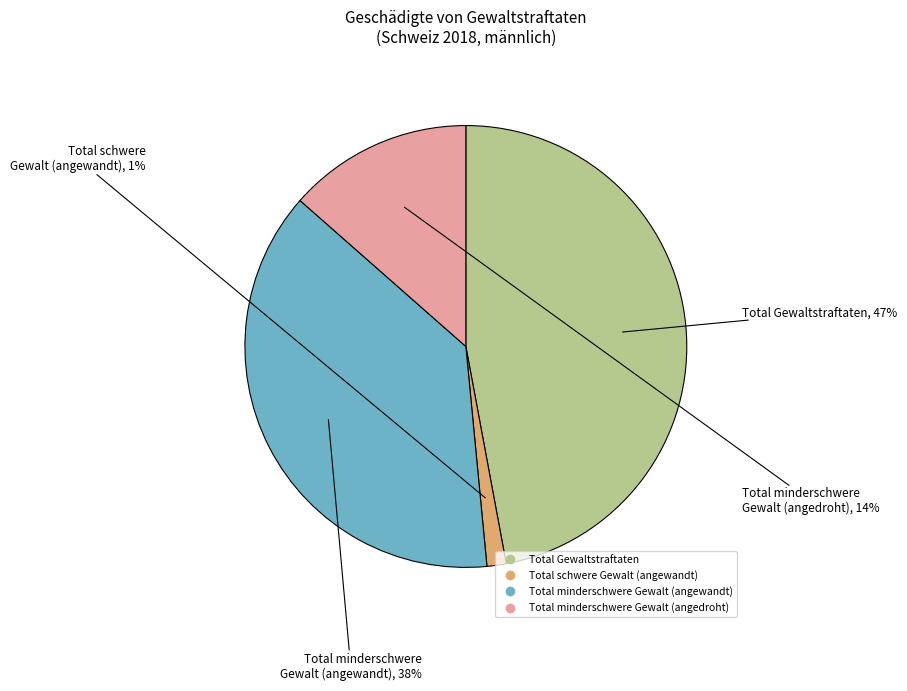

Rank the categories by value from lowest to highest.

Total schwere Gewalt (angewandt), Total minderschwere Gewalt (angedroht), Total minderschwere Gewalt (angewandt), Total Gewaltstraftaten